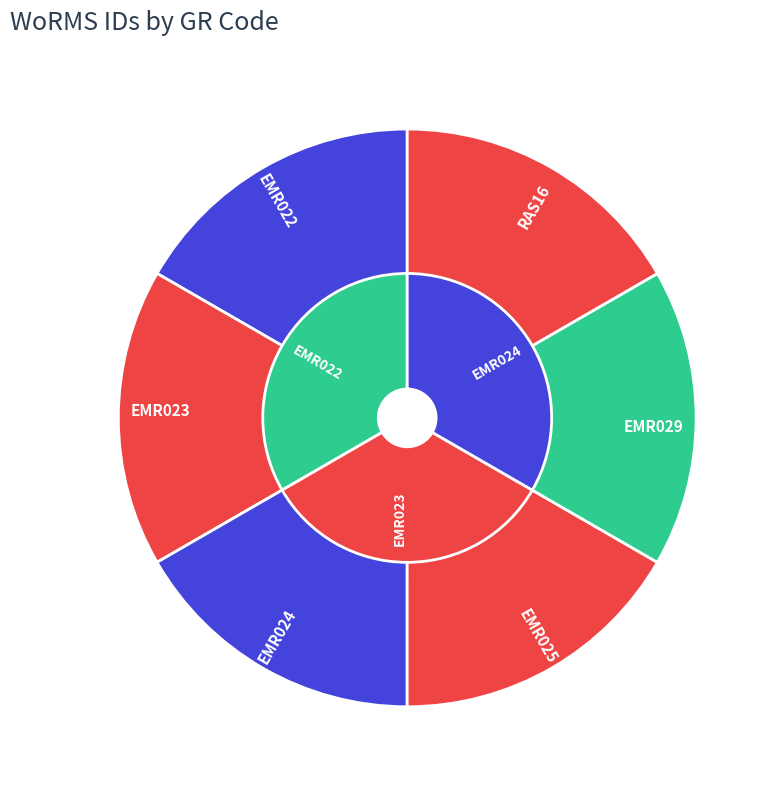

Approximately how many times larger is the value at EMR024 compared to EMR022?

1.0